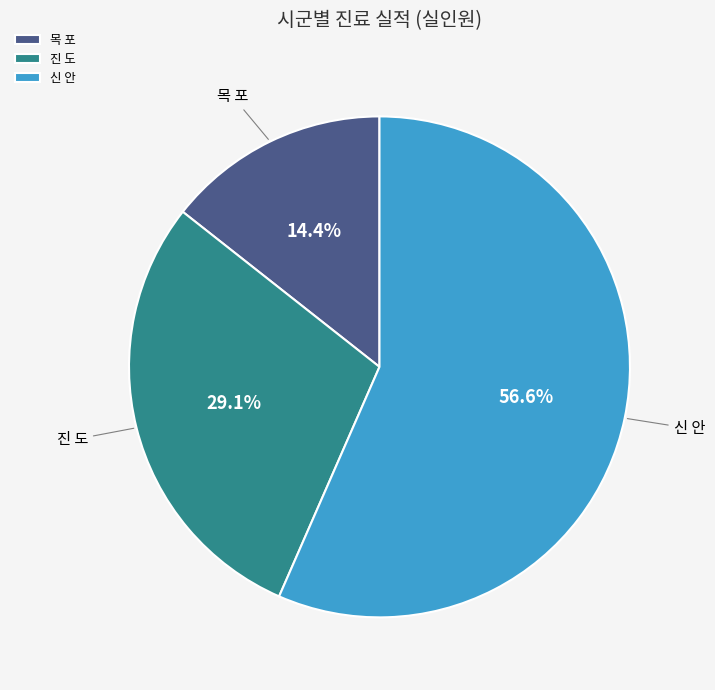

Which category accounts for the majority?

신 안